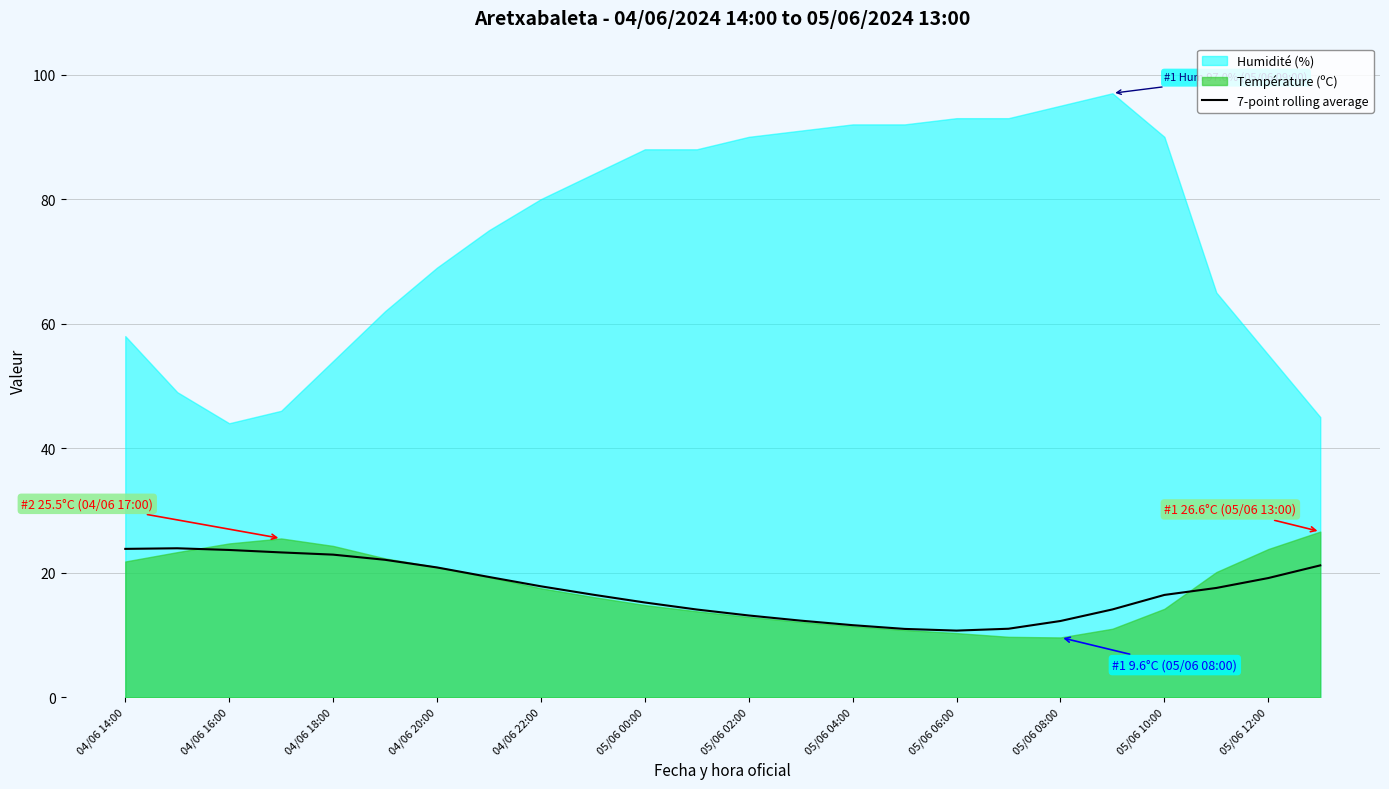

True or false: 7-point rolling average has a value of 7.5 at 05/06 12:00.

False